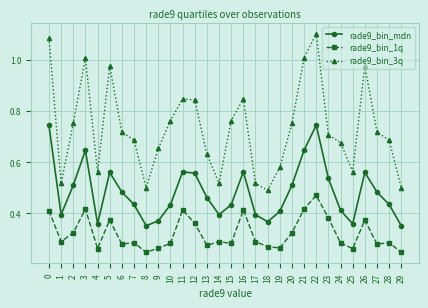

True or false: rade9_bin_3q and rade9_bin_1q intersect in this chart.

False